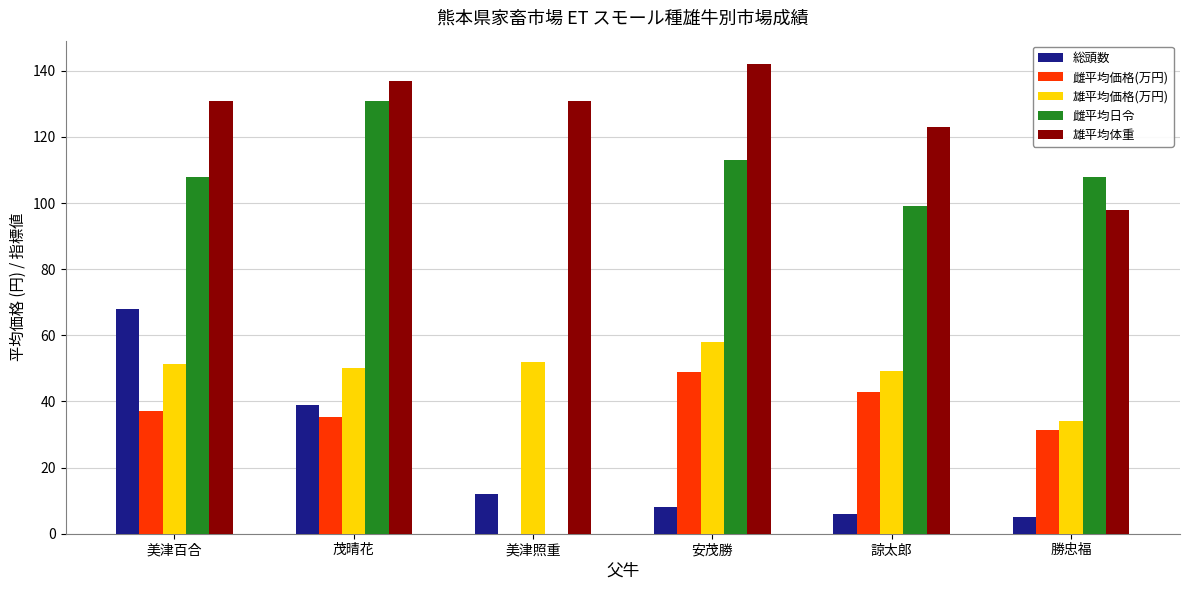

The 総頭数 series shows 8.0 at 安茂勝. True or false?

True